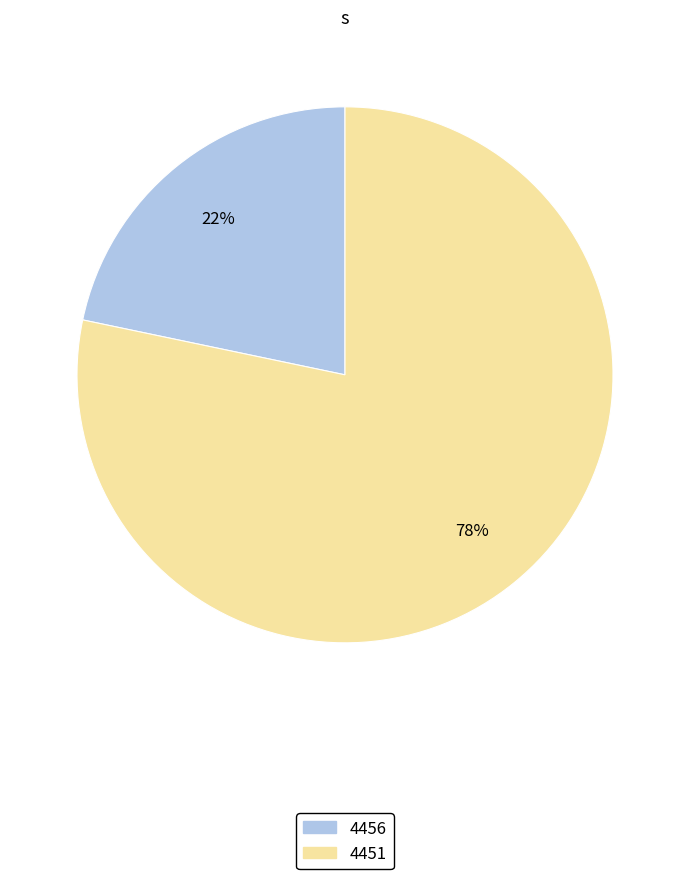

What is the ratio of the value at 4456 to the value at 4451?

0.3